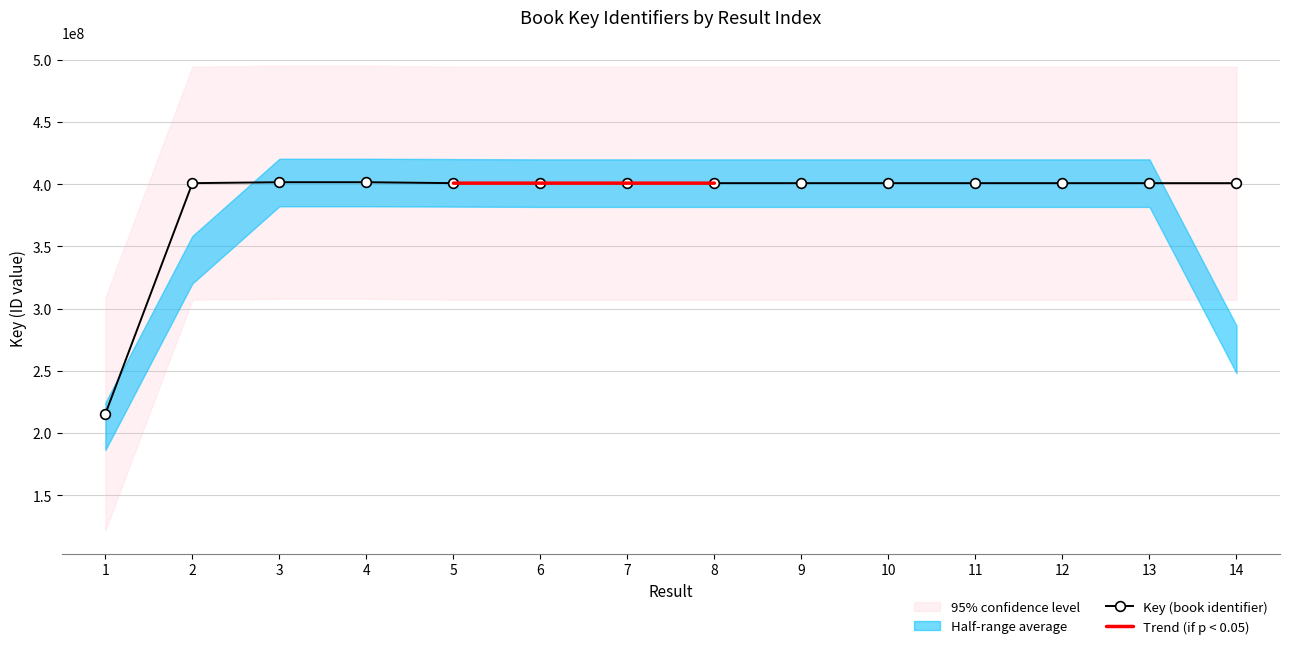

What is the difference between the second highest and minimum values?

186083490